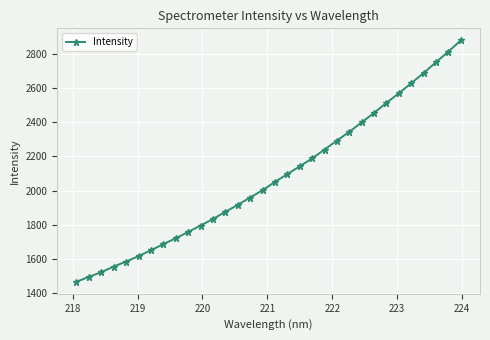

What is the difference between the maximum and minimum values?

1412.9